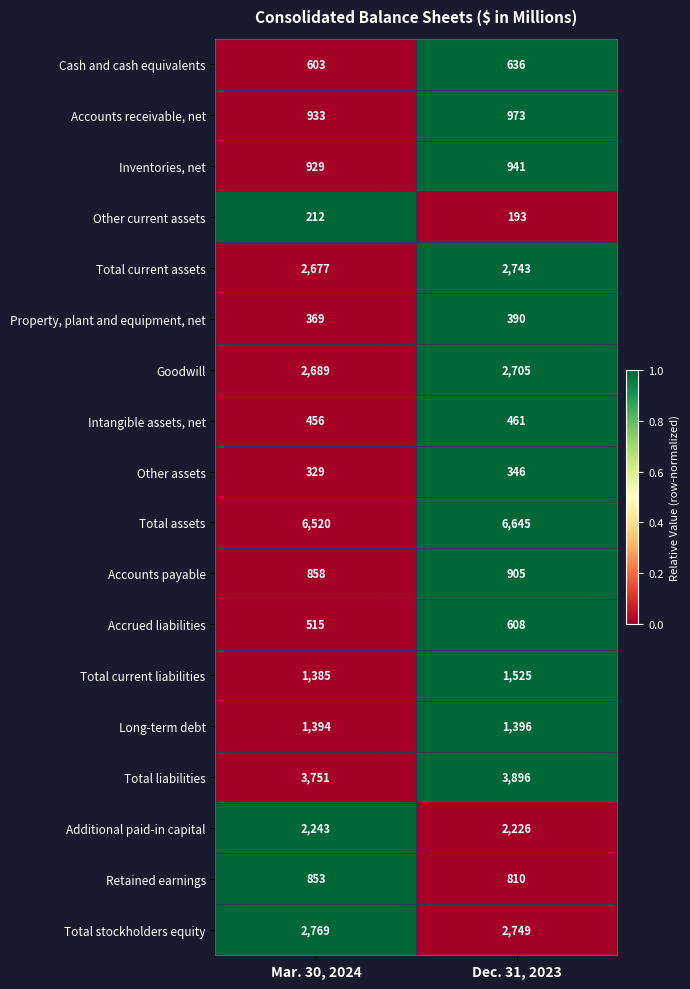

Which series has the largest range (max minus min)?

Total liabilities